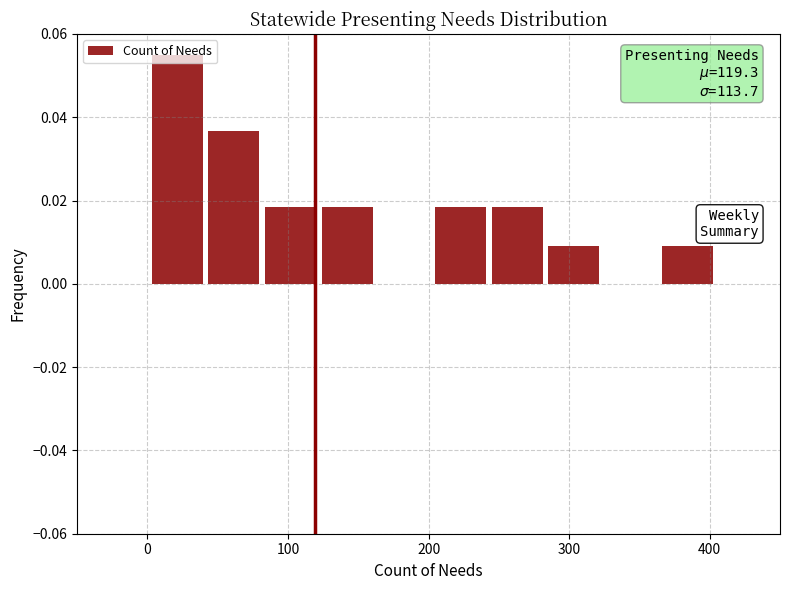

Which range on the x-axis has the tallest bar?

0 to 40